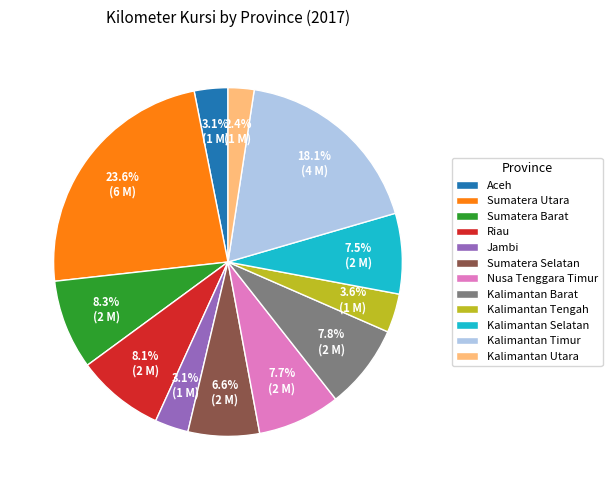

Approximately how many times larger is the value at Kalimantan Utara compared to Riau?

0.3